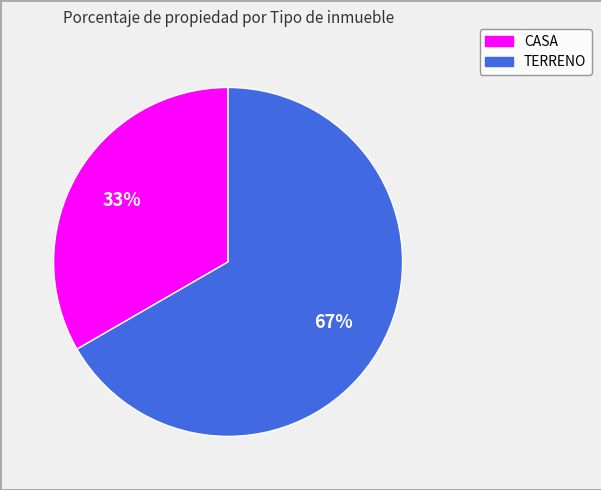

Which slice is the smallest?

CASA